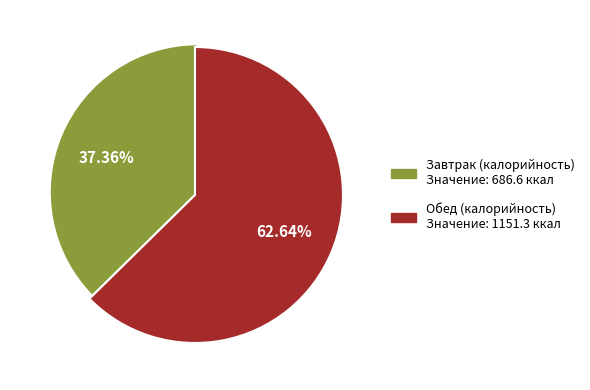

How many slices are in this pie chart?

2